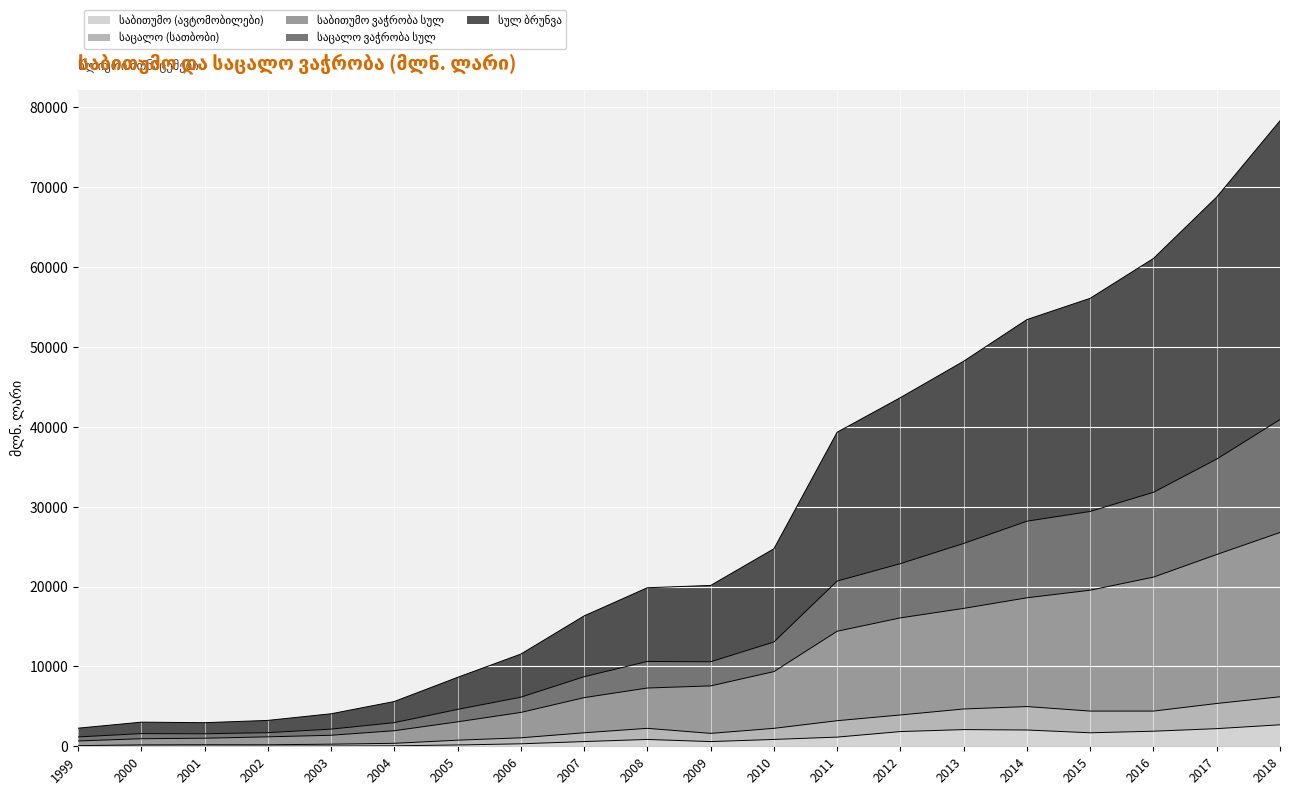

What is the total value across all series at 2012?

43661.9